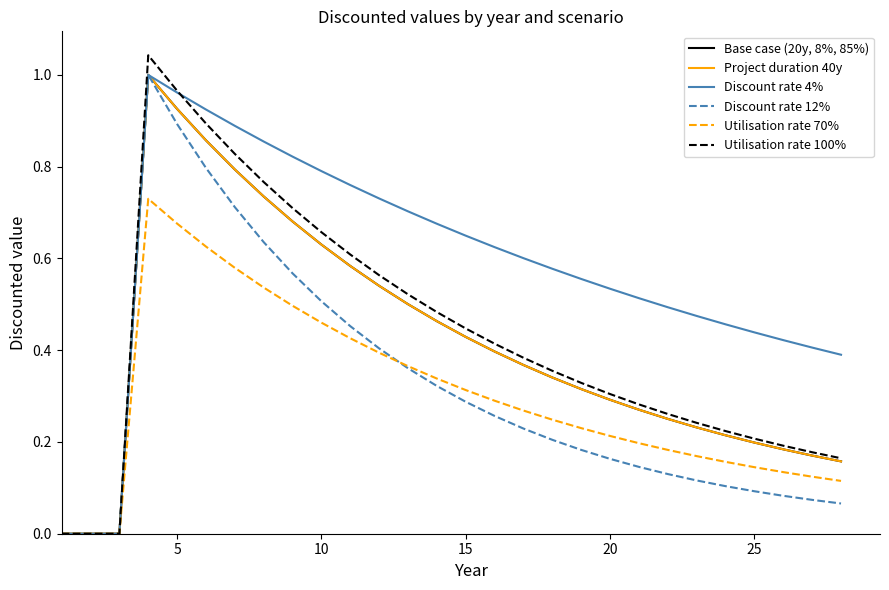

Is this an area chart (filled region under the line)?

No